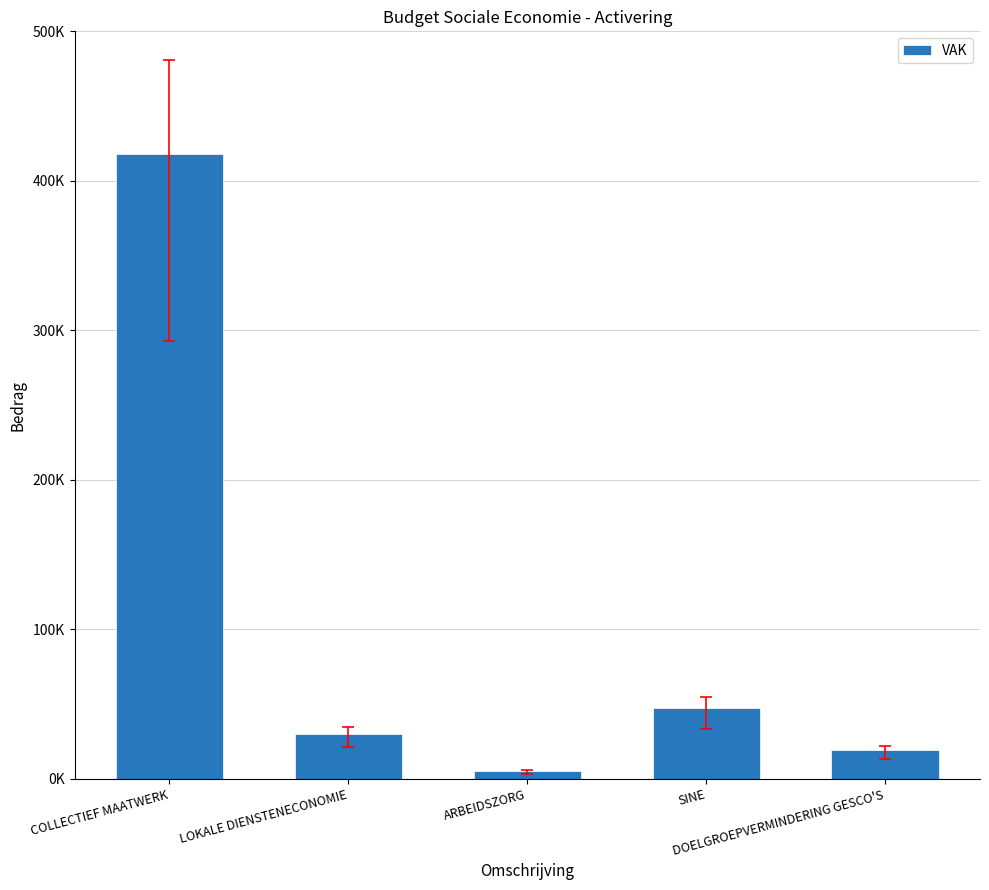

True or false: the data shows 30127 at LOKALE DIENSTENECONOMIE.

True